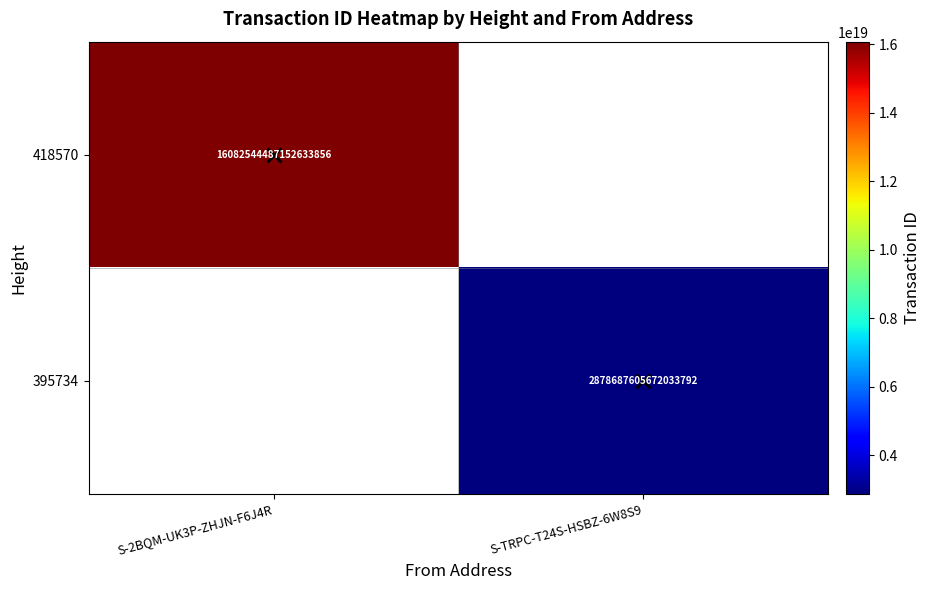

Is it true that 418570 equals 28773430539950649344 at S-2BQM-UK3P-ZHJN-F6J4R?

False